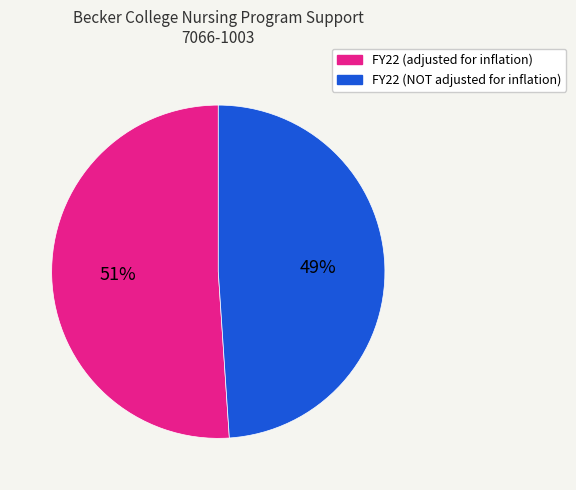

To the nearest percent, what is the difference between the largest and smallest slice percentages?

2%